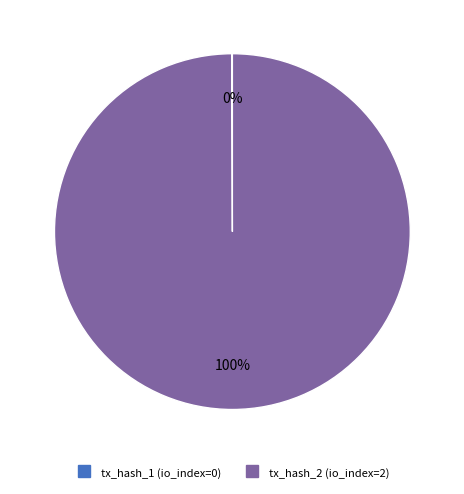

Which slice represents more than half of the pie?

tx_hash_2 (io_index=2)